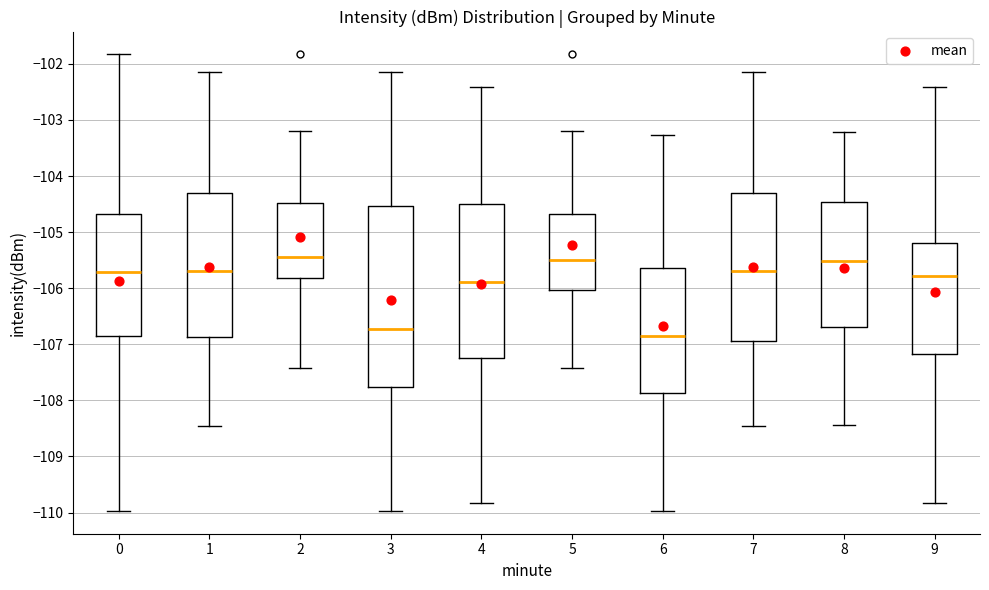

Where does the lower whisker of the box at x = 0 end on the y-axis? The values are not printed on the chart, so give them approximately, as read against the axis.

-110.0